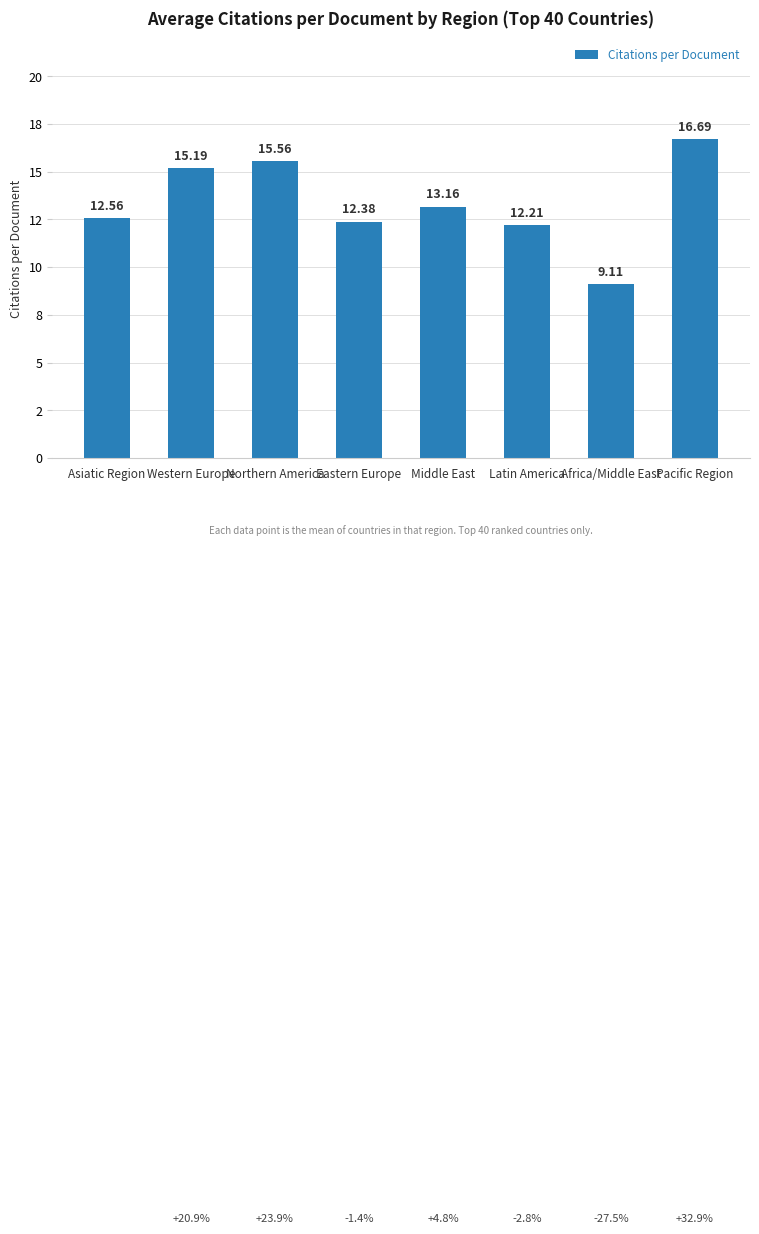

Which category has the highest value across all series?

Pacific Region